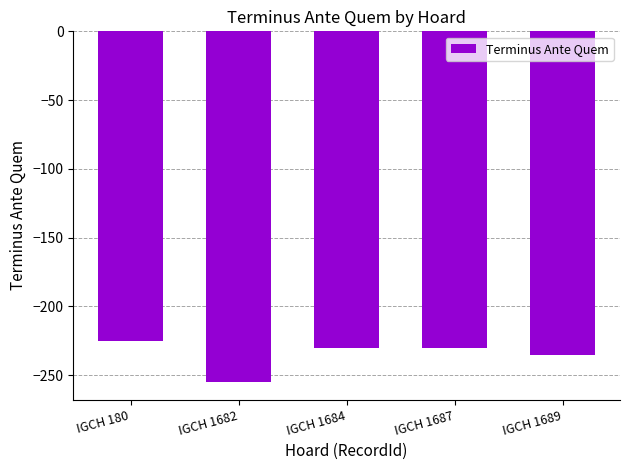

Between IGCH 180 and IGCH 1682, which is larger?

IGCH 180